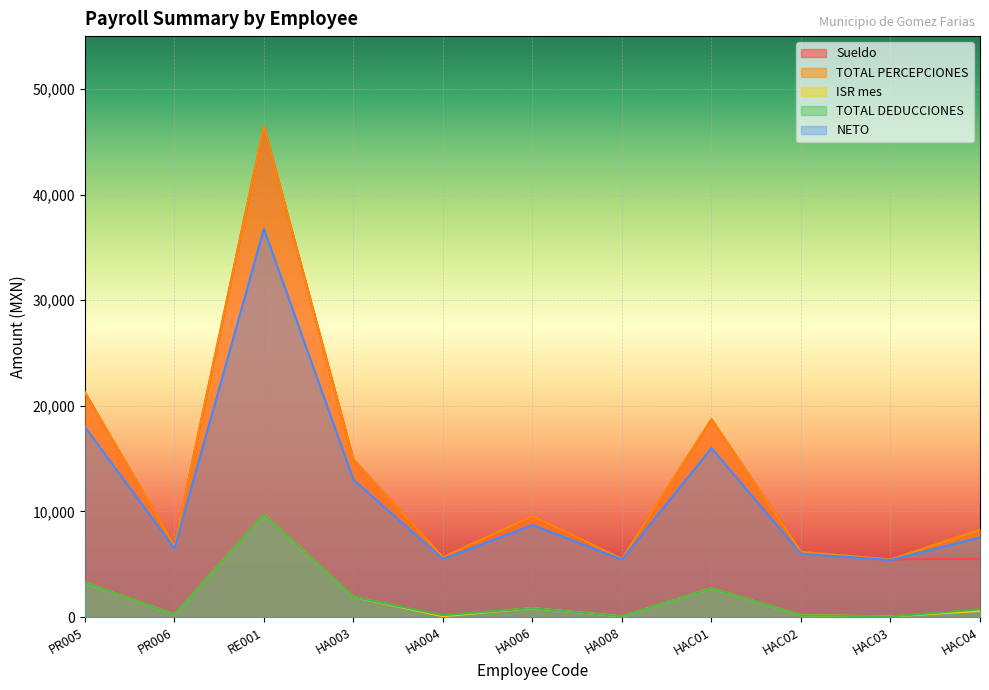

What is the maximum value shown in the chart?

46453.8